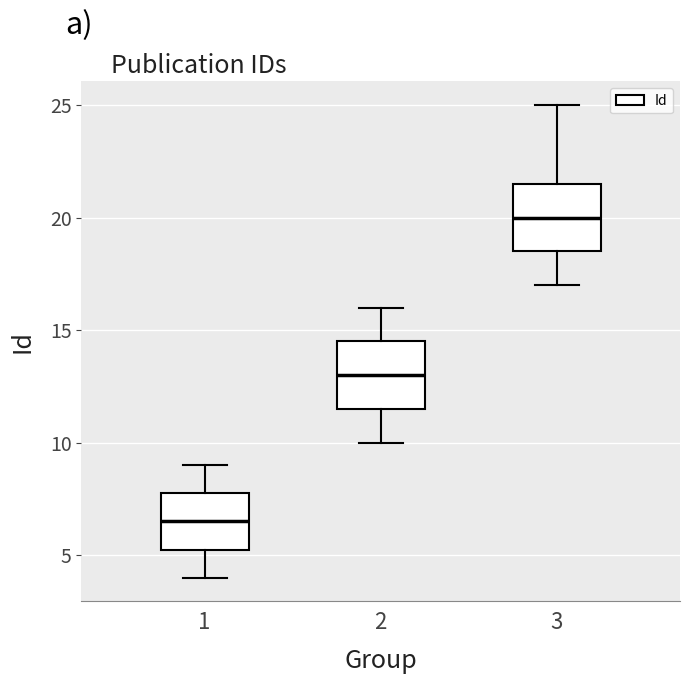

Where does the median line of the box at x = 3 sit on the y-axis? The values are not printed on the chart, so give them approximately, as read against the axis.

20.0